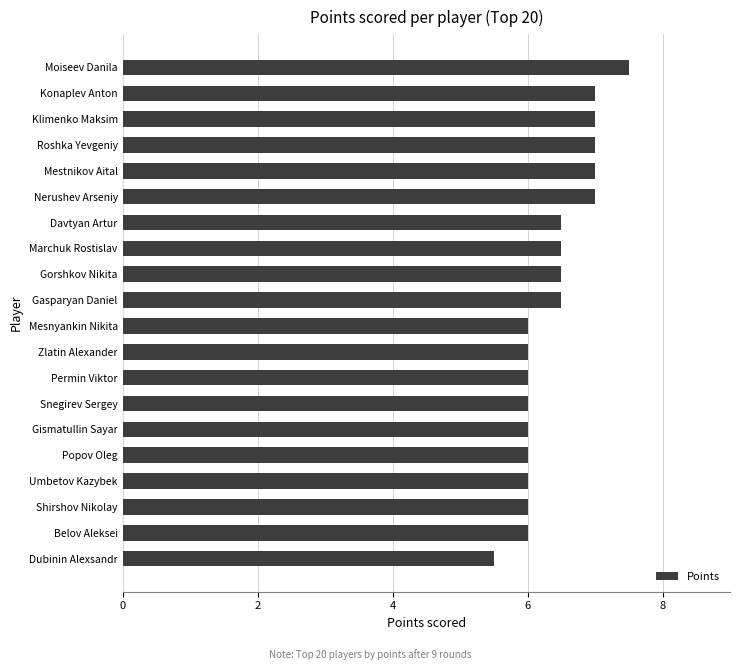

The chart shows a value of 2.8 at Mestnikov Aital. True or false?

False